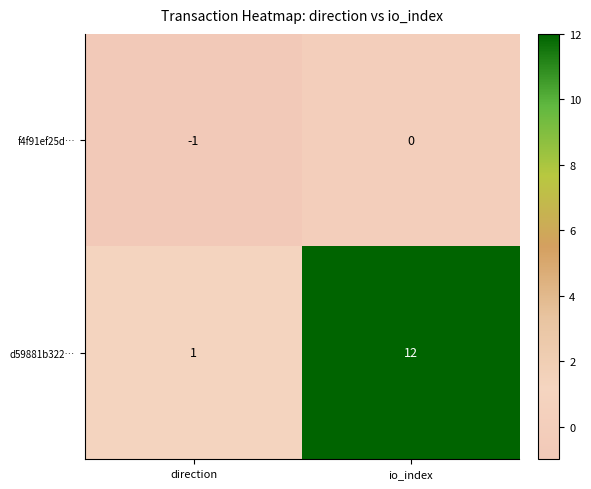

At which label is f4f91ef25d… closest to 0?

io_index